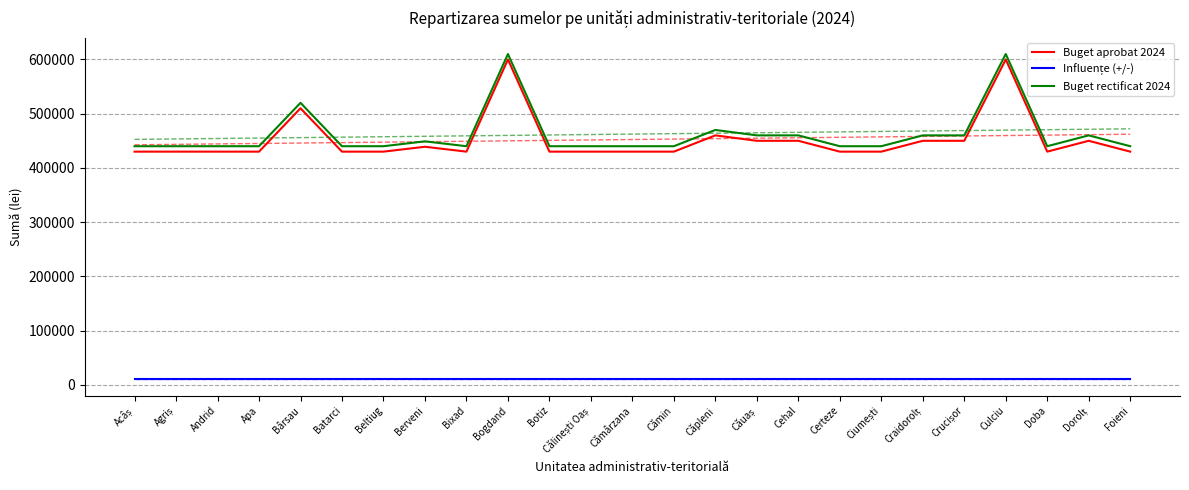

At how many categories does at least one series exceed 608387?

2